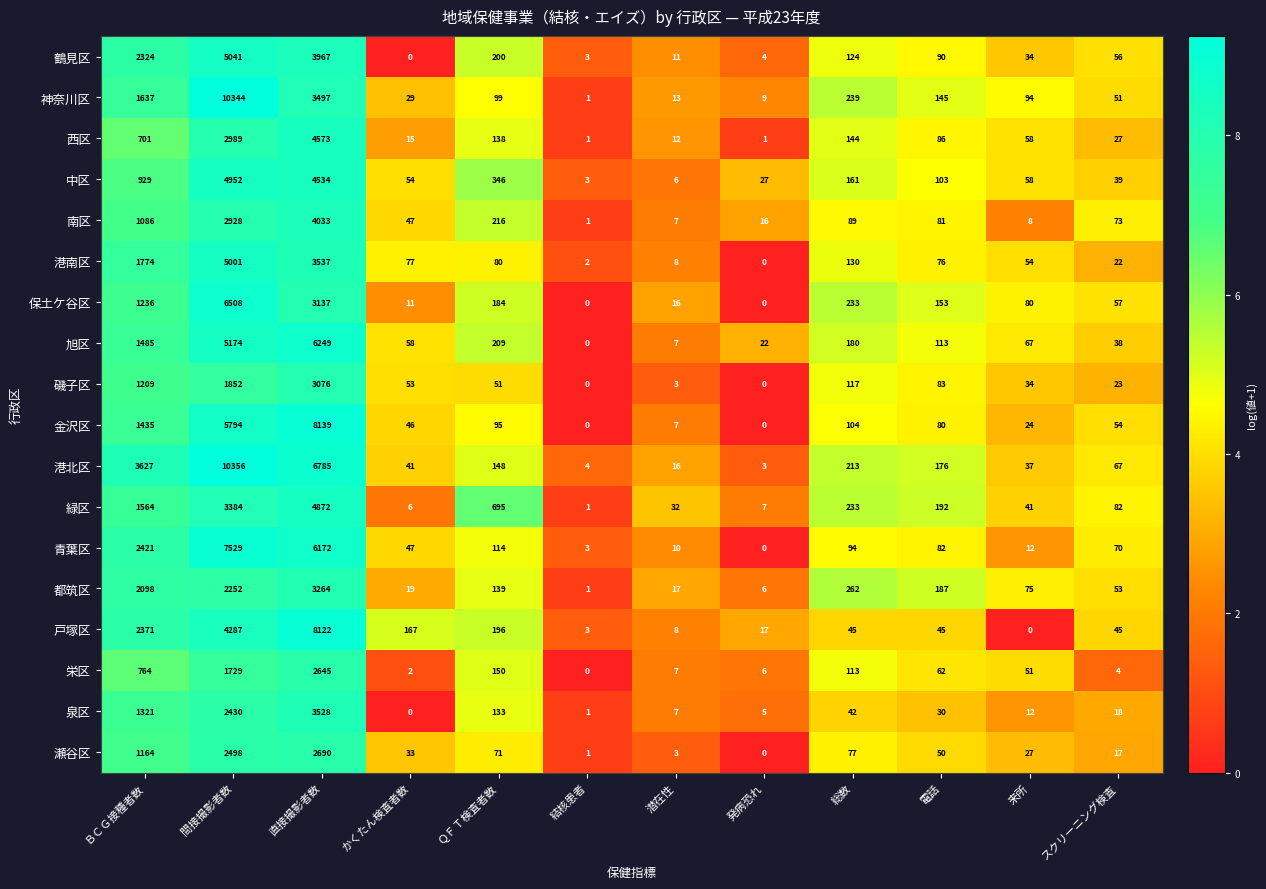

What is the maximum value shown in the chart?

10356